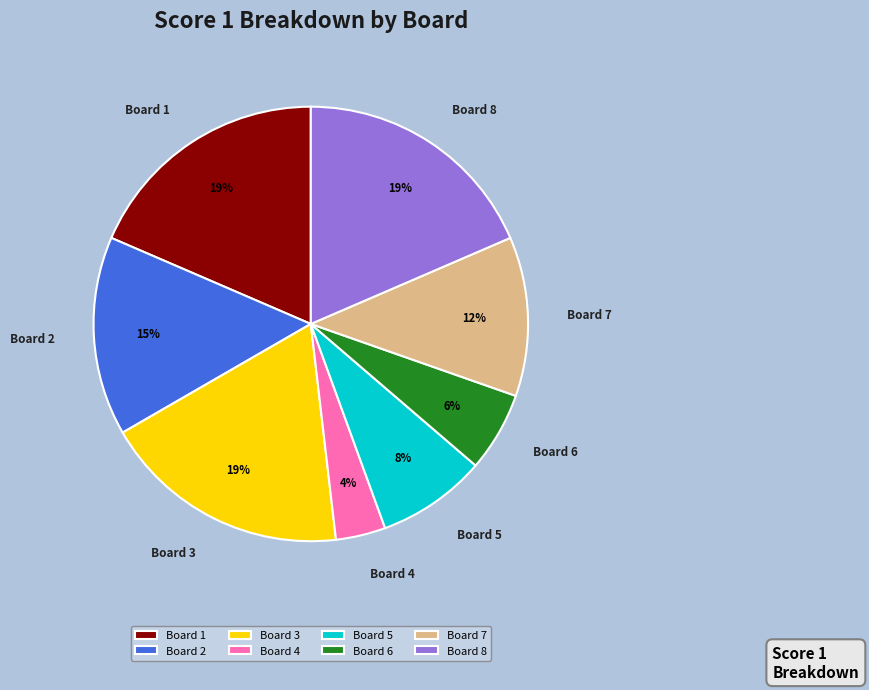

Combined, do Board 6 and Board 3 account for over 50%?

No